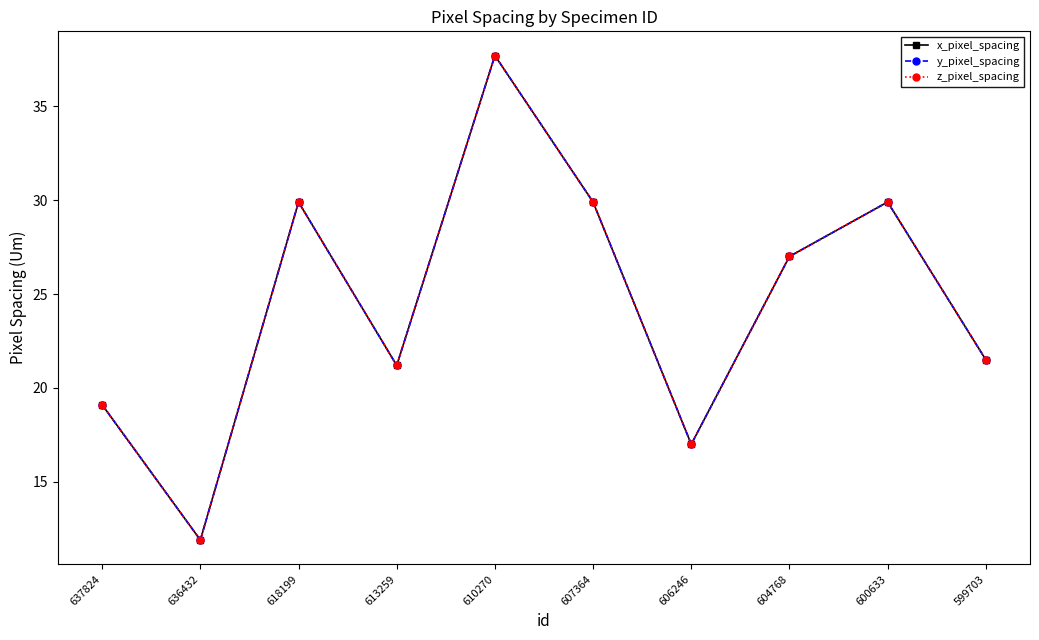

True or false: x_pixel_spacing and y_pixel_spacing cross at least once.

False